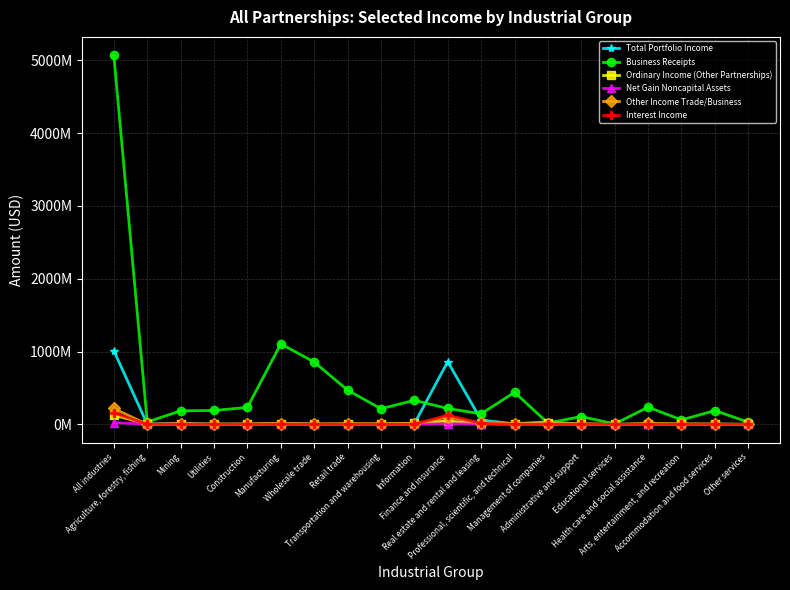

At which category is the sum across all series the highest?

All industries